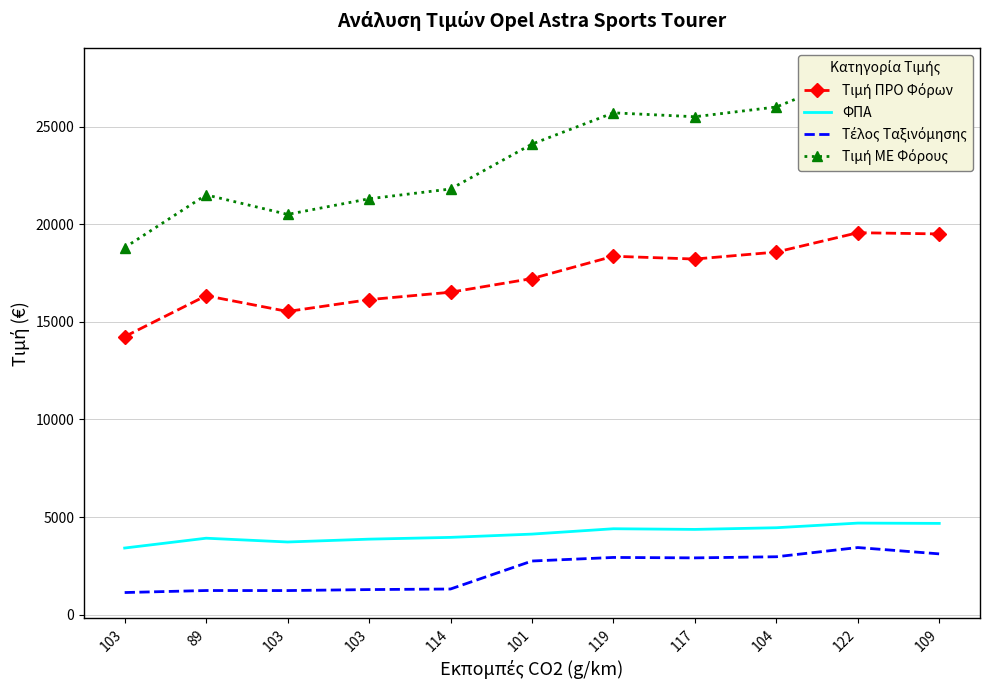

The Τέλος Ταξινόμησης series shows 1917.3 at 103. True or false?

False